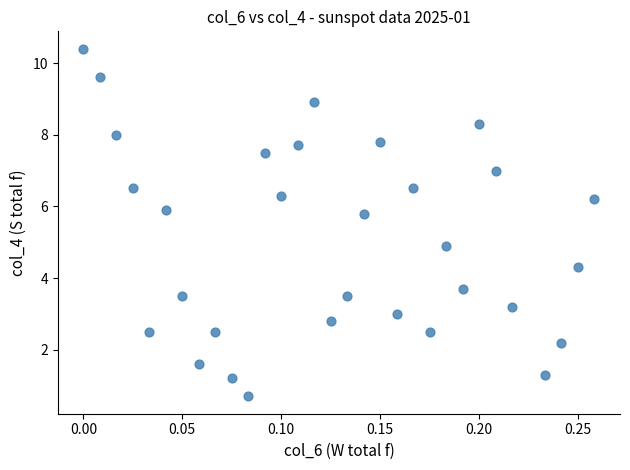

What is the range of X values (max minus min)?

0.3